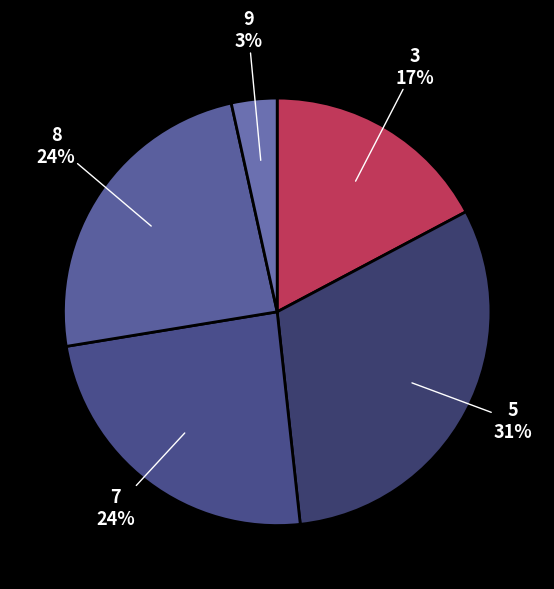

Is there a majority slice in this chart?

No